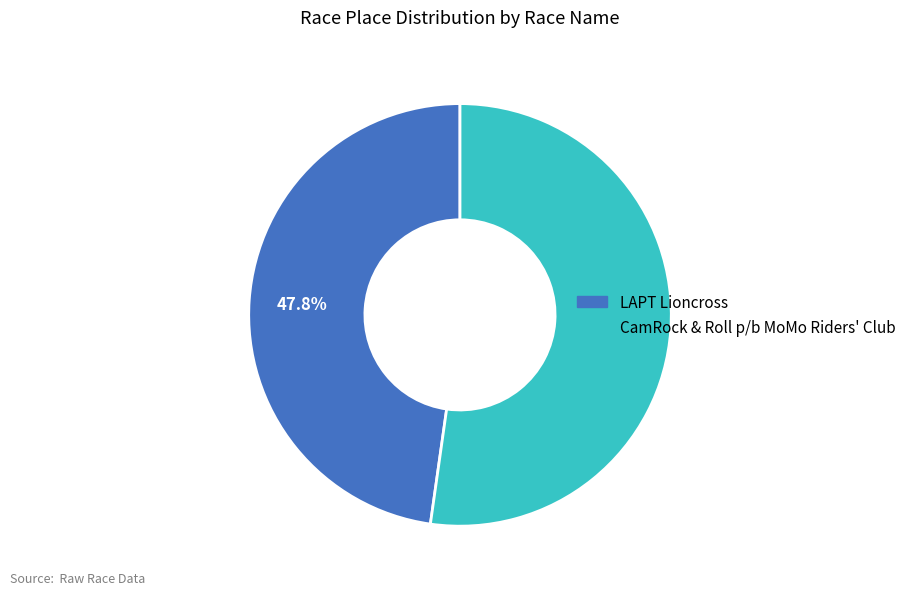

Does LAPT Lioncross represent more than half of the total?

No